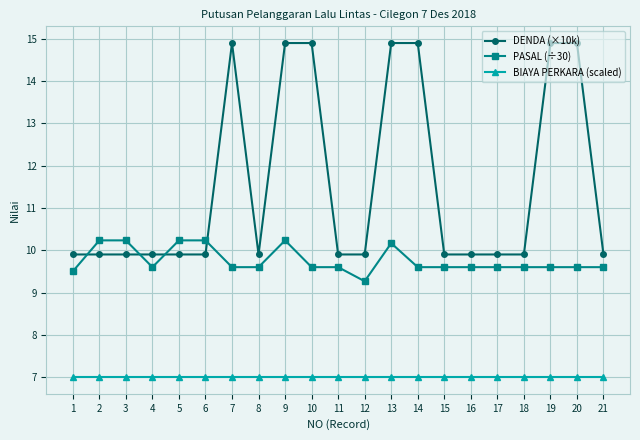

Reading right to left, list all the values displayed in this chart.

DENDA (×10k): 21=9.9	20=14.9	19=14.9	18=9.9	17=9.9	16=9.9	15=9.9	14=14.9	13=14.9	12=9.9	11=9.9	10=14.9	9=14.9	8=9.9	7=14.9	6=9.9	5=9.9	4=9.9	3=9.9	2=9.9	1=9.9
PASAL (÷30): 21=9.6	20=9.6	19=9.6	18=9.6	17=9.6	16=9.6	15=9.6	14=9.6	13=10.2	12=9.3	11=9.6	10=9.6	9=10.2	8=9.6	7=9.6	6=10.2	5=10.2	4=9.6	3=10.2	2=10.2	1=9.5
BIAYA PERKARA (scaled): 21=7.0	20=7.0	19=7.0	18=7.0	17=7.0	16=7.0	15=7.0	14=7.0	13=7.0	12=7.0	11=7.0	10=7.0	9=7.0	8=7.0	7=7.0	6=7.0	5=7.0	4=7.0	3=7.0	2=7.0	1=7.0